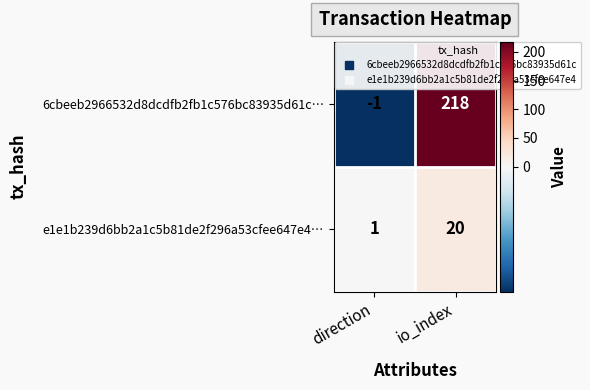

What is the minimum value shown in the chart?

-1